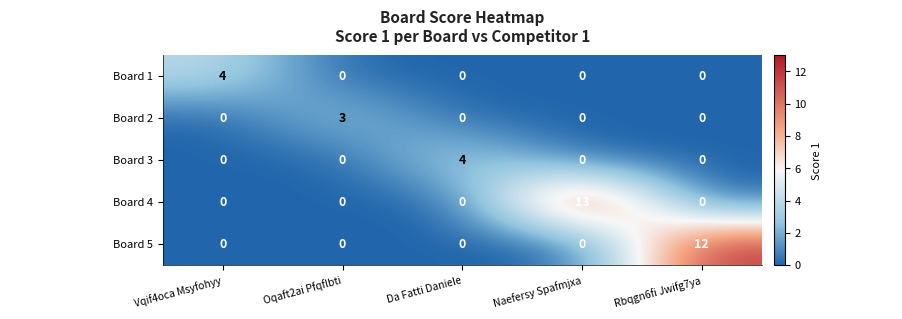

Reading left to right, transcribe all the data shown in this chart.

Board 1: Vqif4oca Msyfohyy=4	Oqaft2ai Pfqflbti=0	Da Fatti Daniele=0	Naefersy Spafmjxa=0	Rbqgn6fi Jwifg7ya=0
Board 2: Vqif4oca Msyfohyy=0	Oqaft2ai Pfqflbti=3	Da Fatti Daniele=0	Naefersy Spafmjxa=0	Rbqgn6fi Jwifg7ya=0
Board 3: Vqif4oca Msyfohyy=0	Oqaft2ai Pfqflbti=0	Da Fatti Daniele=4	Naefersy Spafmjxa=0	Rbqgn6fi Jwifg7ya=0
Board 4: Vqif4oca Msyfohyy=0	Oqaft2ai Pfqflbti=0	Da Fatti Daniele=0	Naefersy Spafmjxa=13	Rbqgn6fi Jwifg7ya=0
Board 5: Vqif4oca Msyfohyy=0	Oqaft2ai Pfqflbti=0	Da Fatti Daniele=0	Naefersy Spafmjxa=0	Rbqgn6fi Jwifg7ya=12